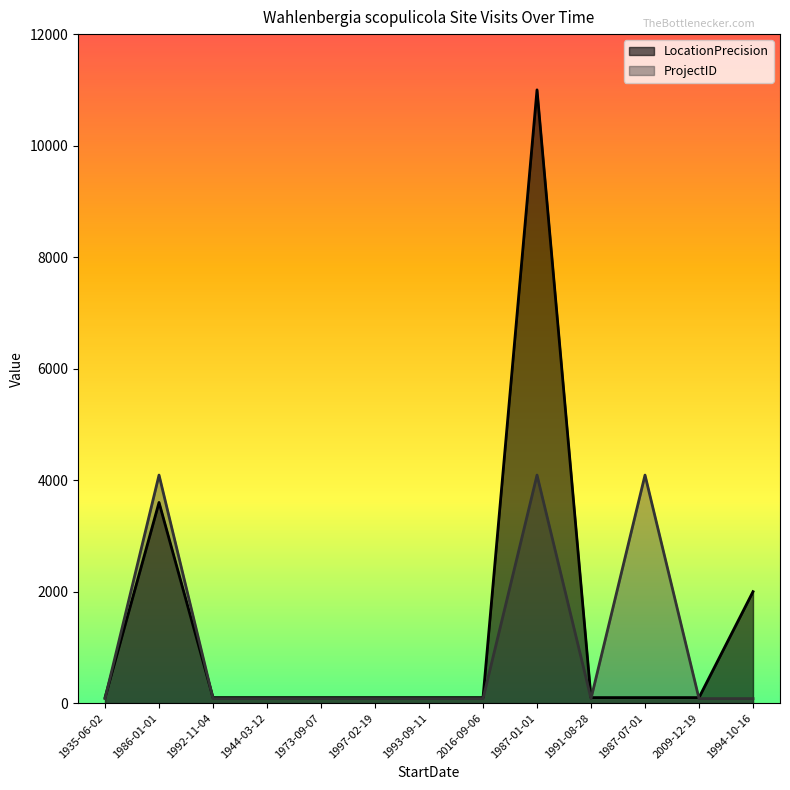

Does the chart have visible grid lines?

No